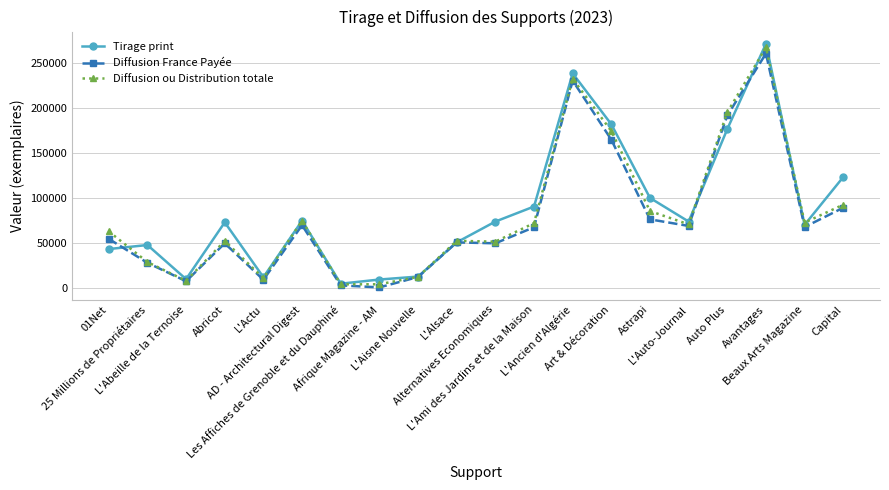

True or false: Tirage print has more than 1 points higher than both neighbors.

True